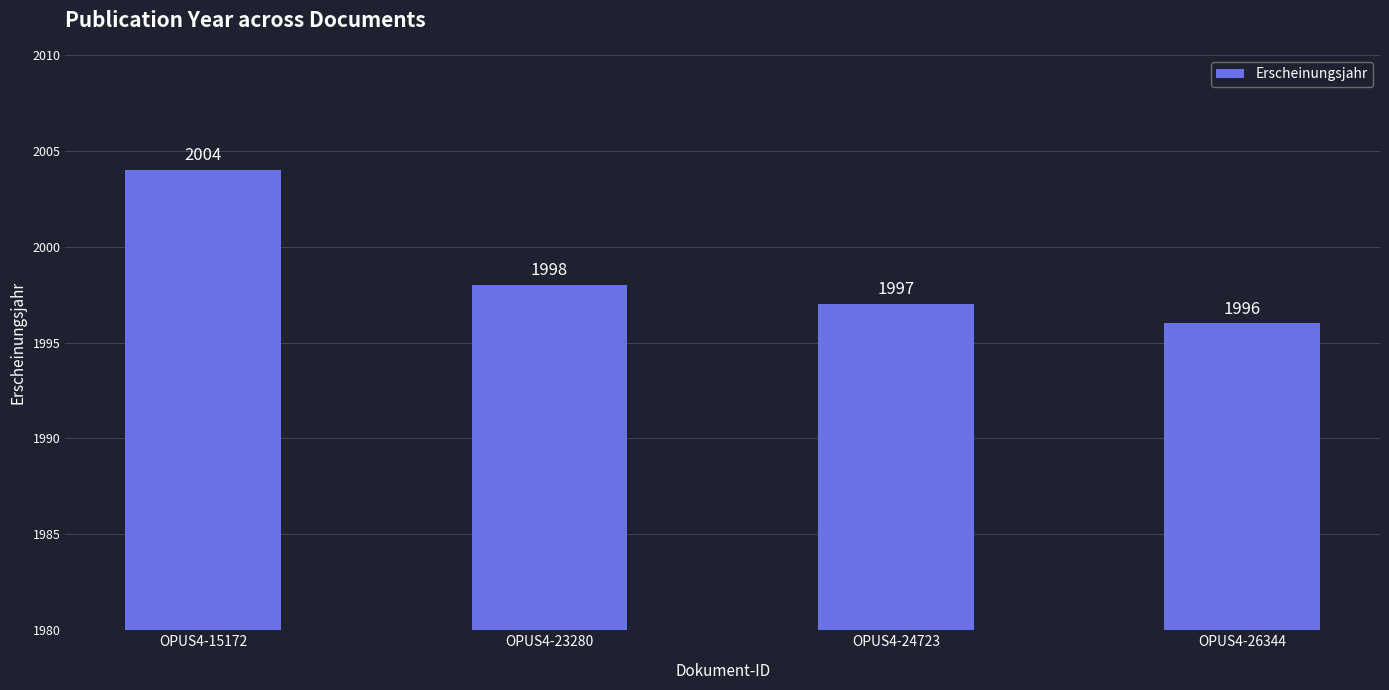

Rank the categories by value from highest to lowest.

OPUS4-15172, OPUS4-23280, OPUS4-24723, OPUS4-26344